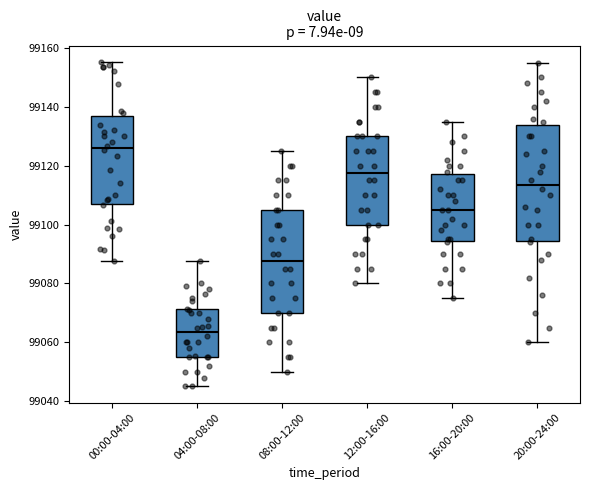

Which box's median line is the lowest?

04:00-08:00